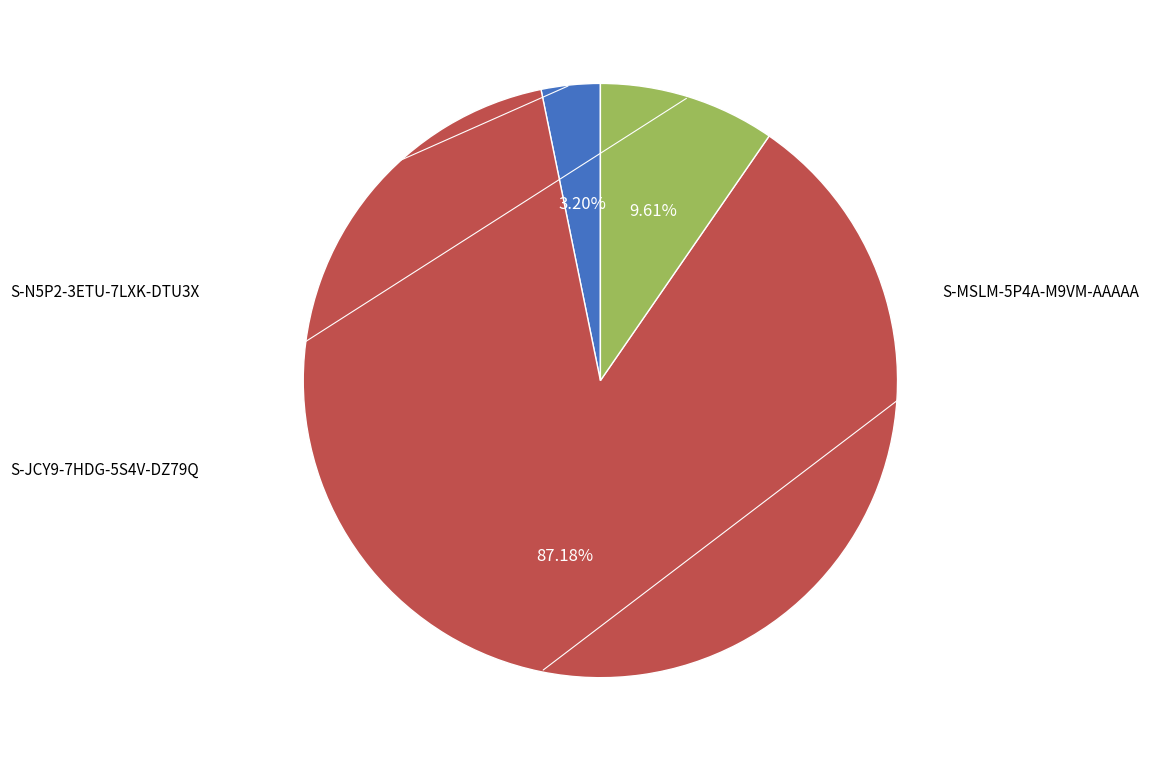

The S-N5P2-3ETU-7LXK-DTU3X slice represents 3% of the pie. True or false?

True